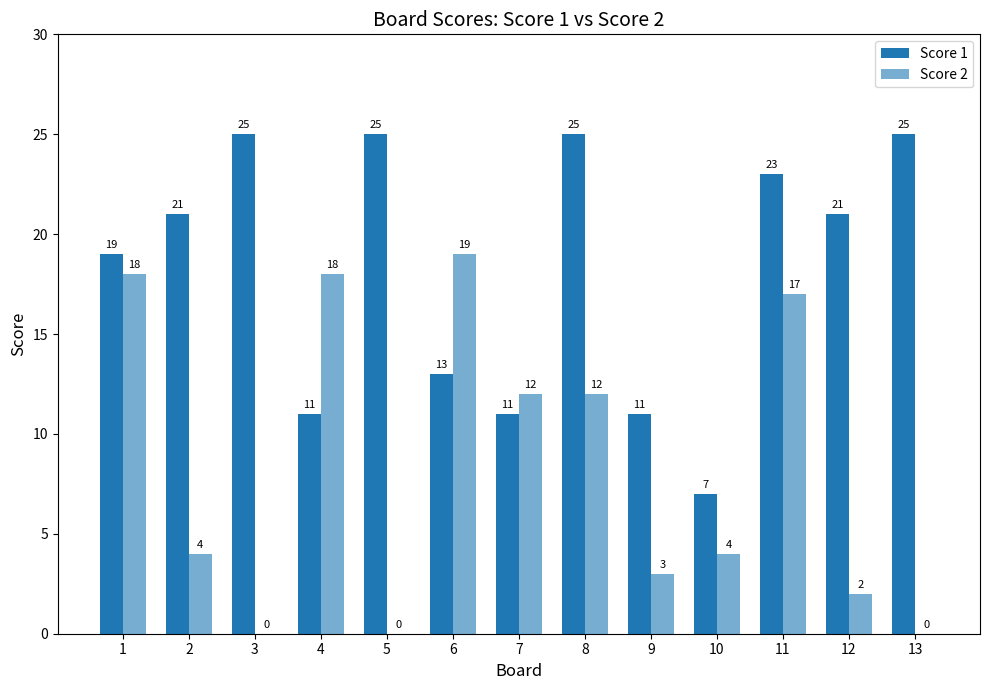

Between 3 and 1, which is larger?

3